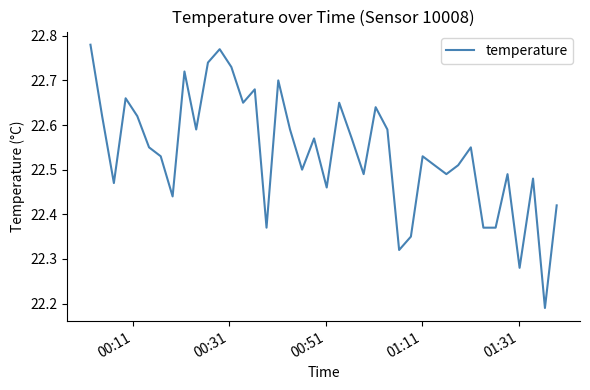

What is the difference between the maximum and minimum values?

0.6